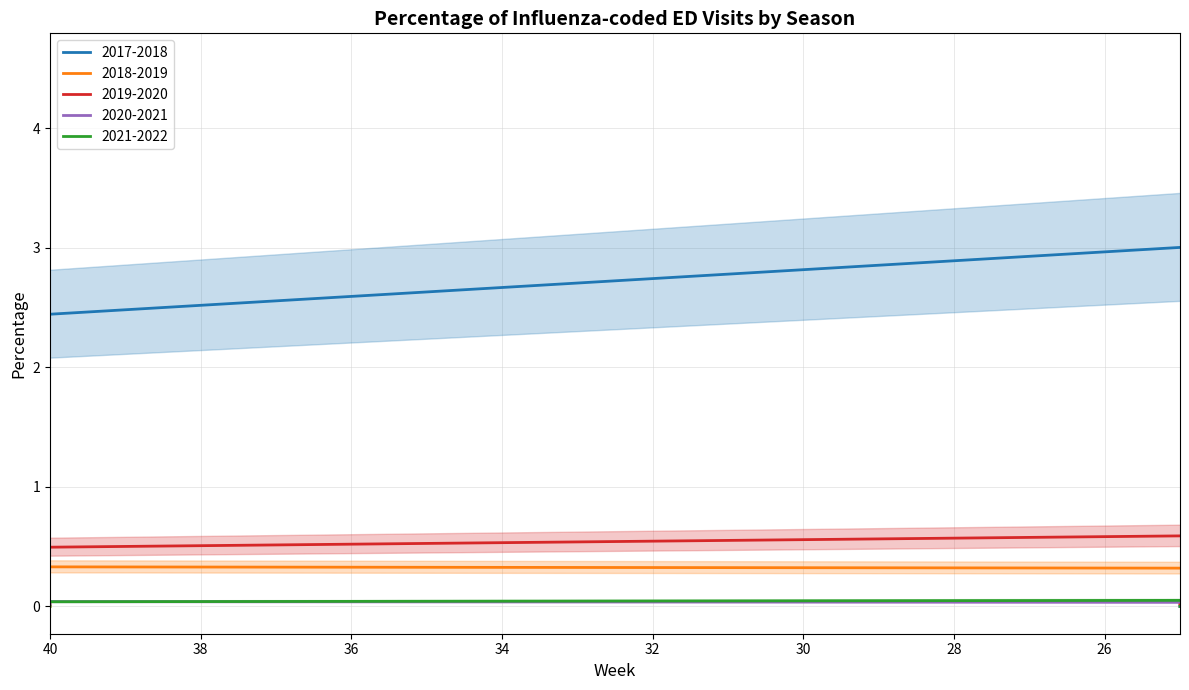

True or false: 2017-2018 and 2020-2021 intersect in this chart.

False